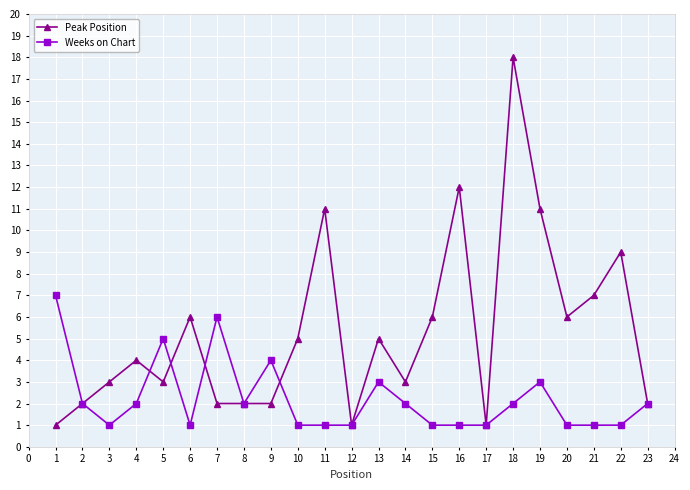

True or false: Weeks on Chart has more than 0 interior local peaks.

True